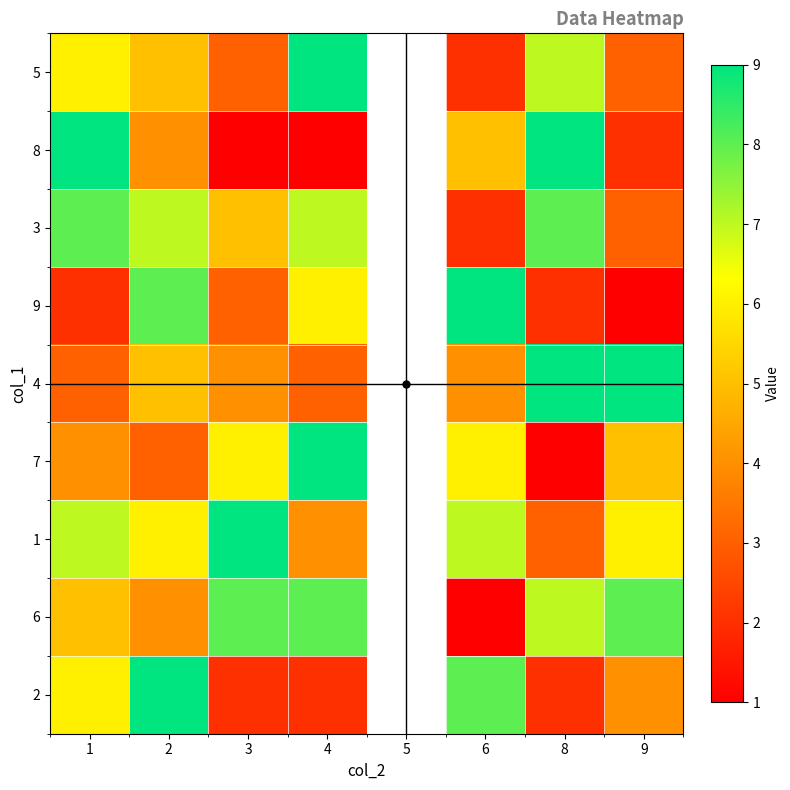

Is the value of 4 at 8 greater than the value of 1 at 3?

No